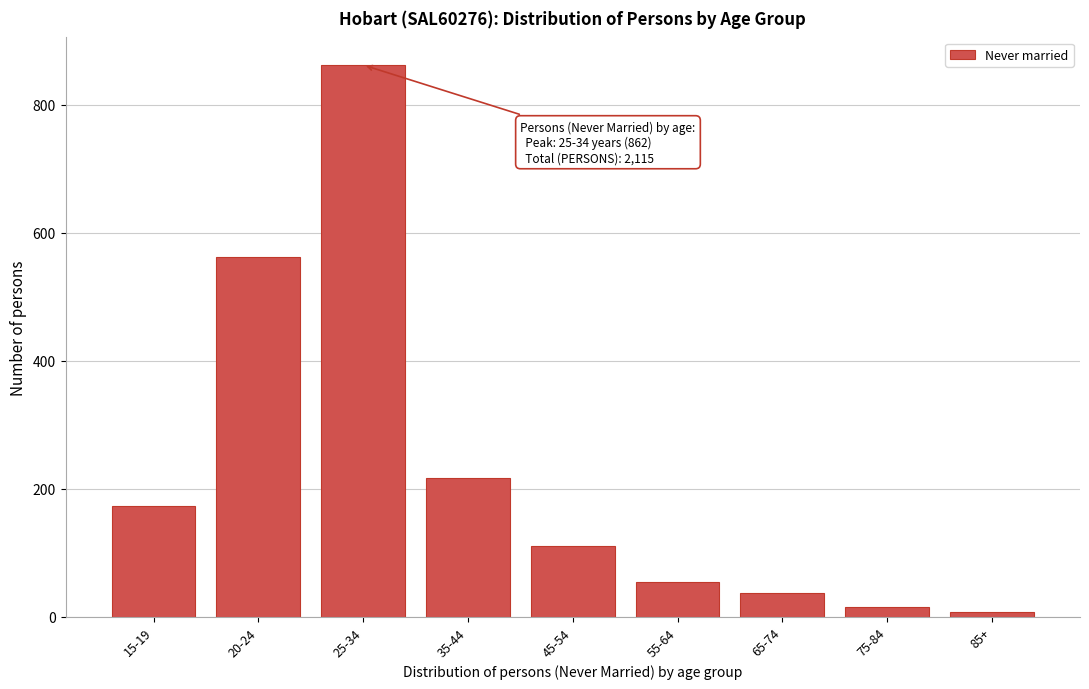

Reading left to right, what are all the values shown in this chart?

15-19=173	20-24=562	25-34=862	35-44=217	45-54=111	55-64=55	65-74=37	75-84=16	85+=7